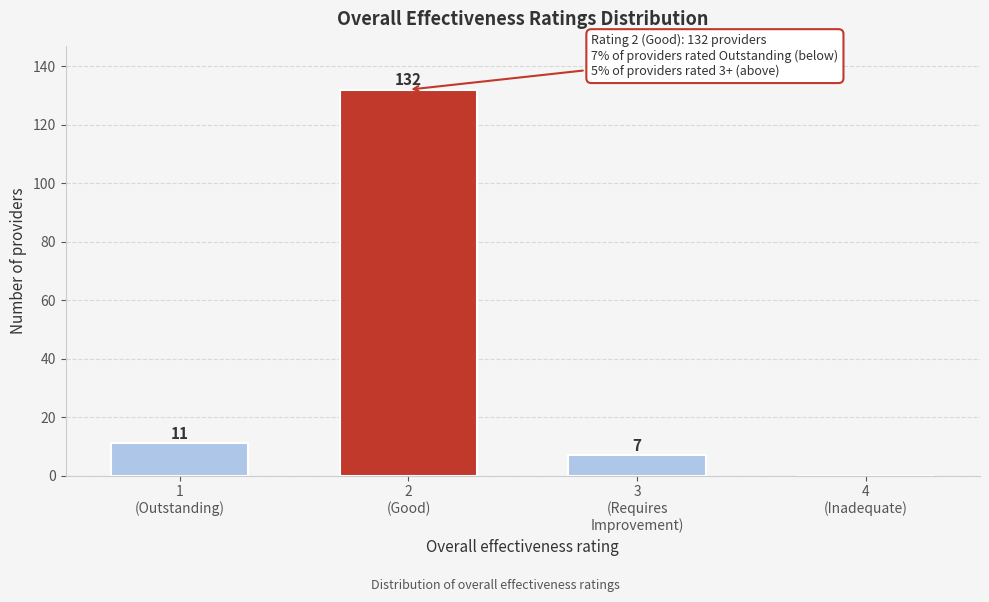

What is the maximum value shown in the chart?

132